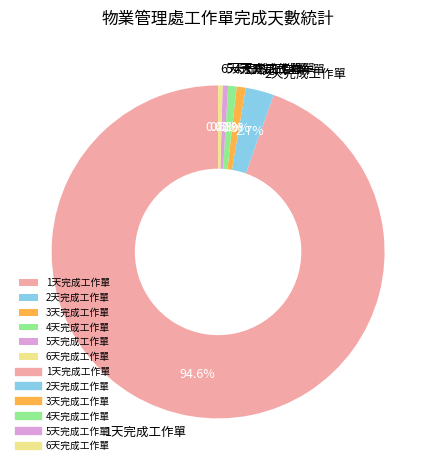

Does 1天完成工作單 represent more than half of the total?

Yes